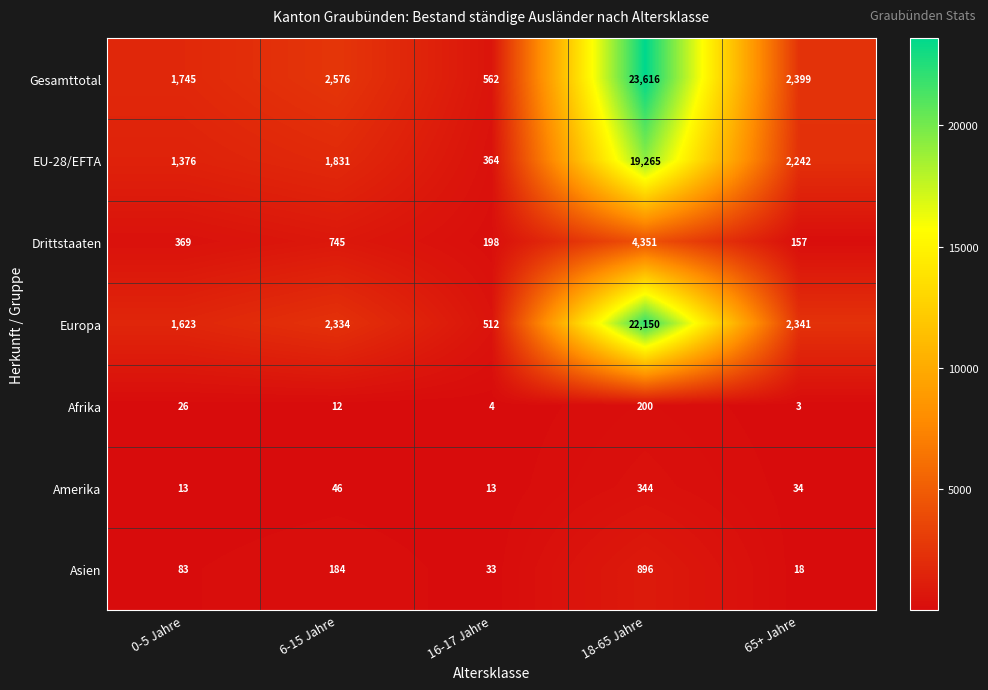

What is the difference between the Afrika values at 0-5 Jahre and 6-15 Jahre?

14